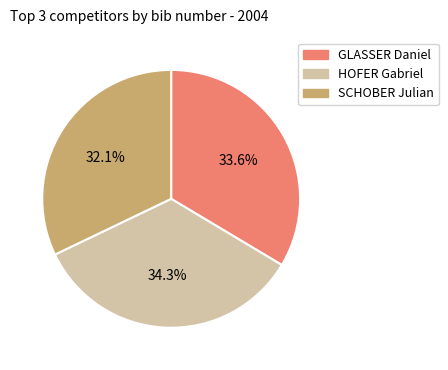

Is the sum of SCHOBER Julian and GLASSER Daniel greater than half?

Yes